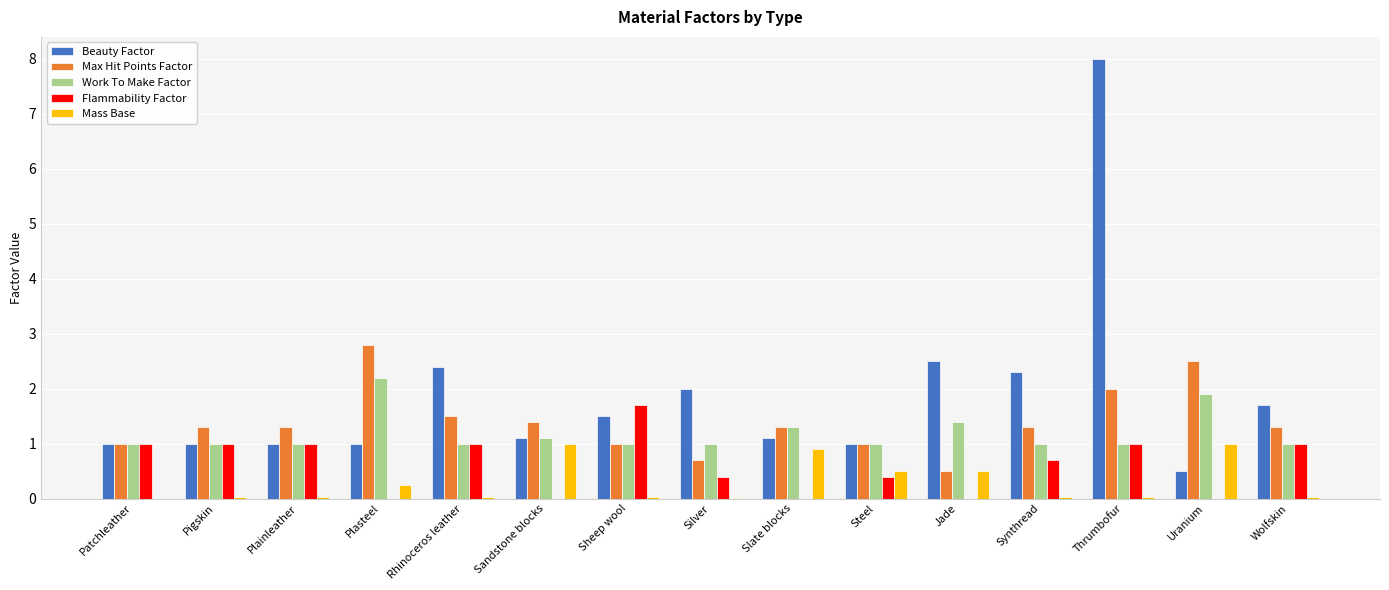

What is the sum of the Max Hit Points Factor values at Plasteel and Plainleather?

4.1